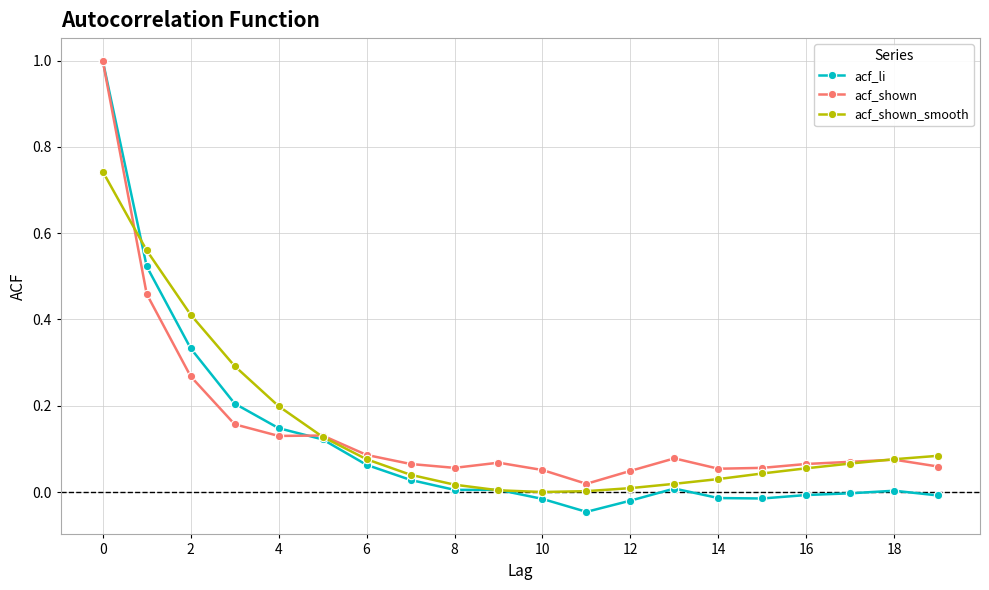

What is the highest value of the acf_li series?

1.0